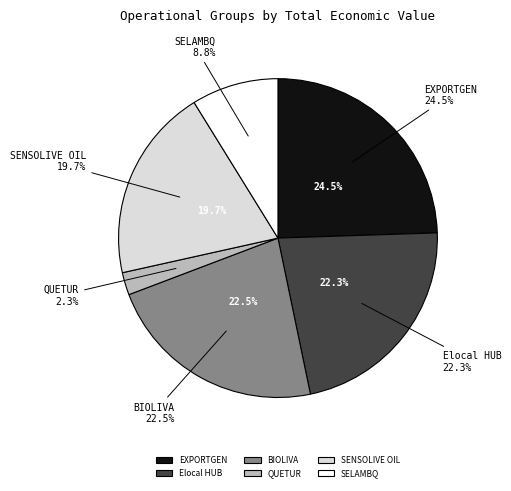

Which has a higher value, EXPORTGEN or QUETUR?

EXPORTGEN